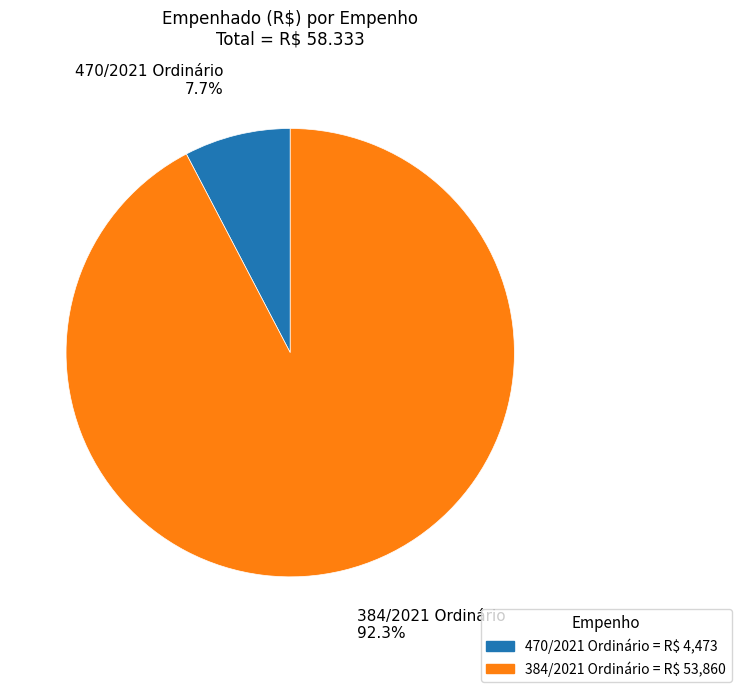

To the nearest percent, what is the difference between the largest and smallest slice percentages?

85%